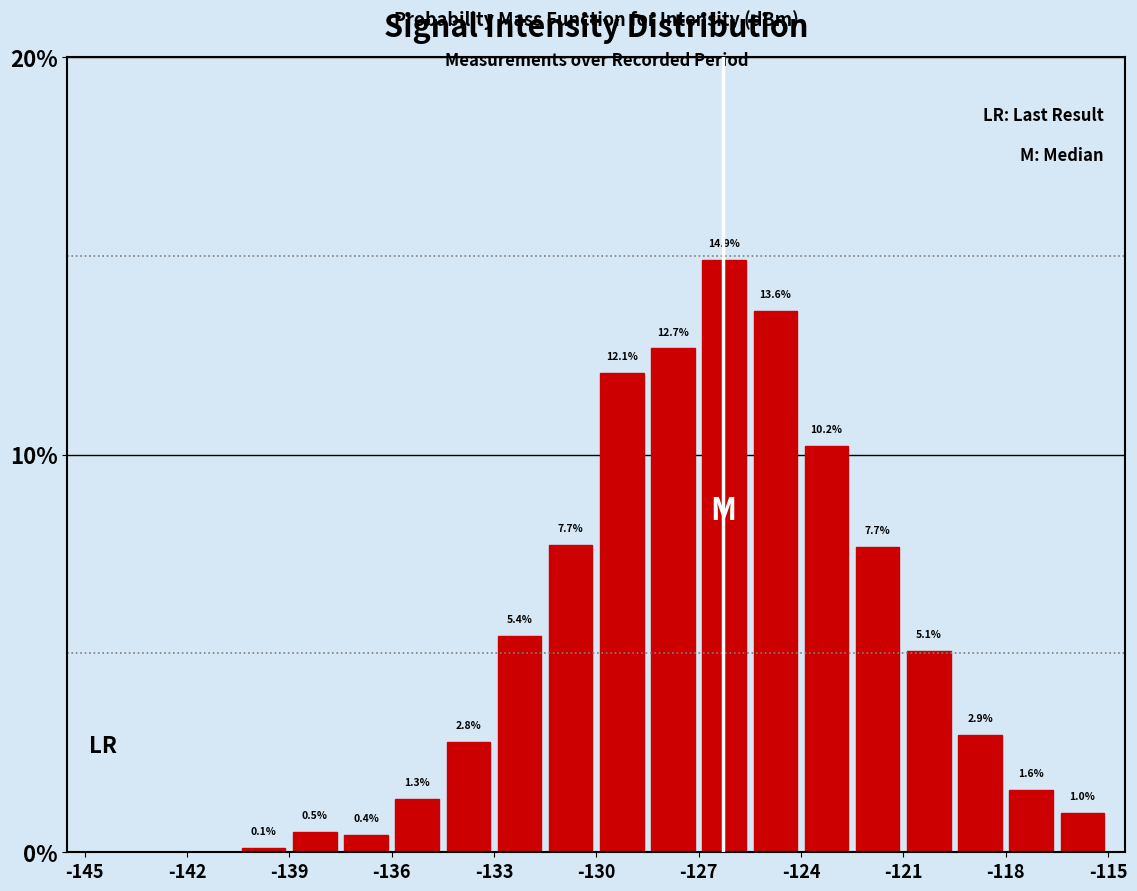

Read against the x-axis, roughly where is the centre of the tallest bar?

-126.0